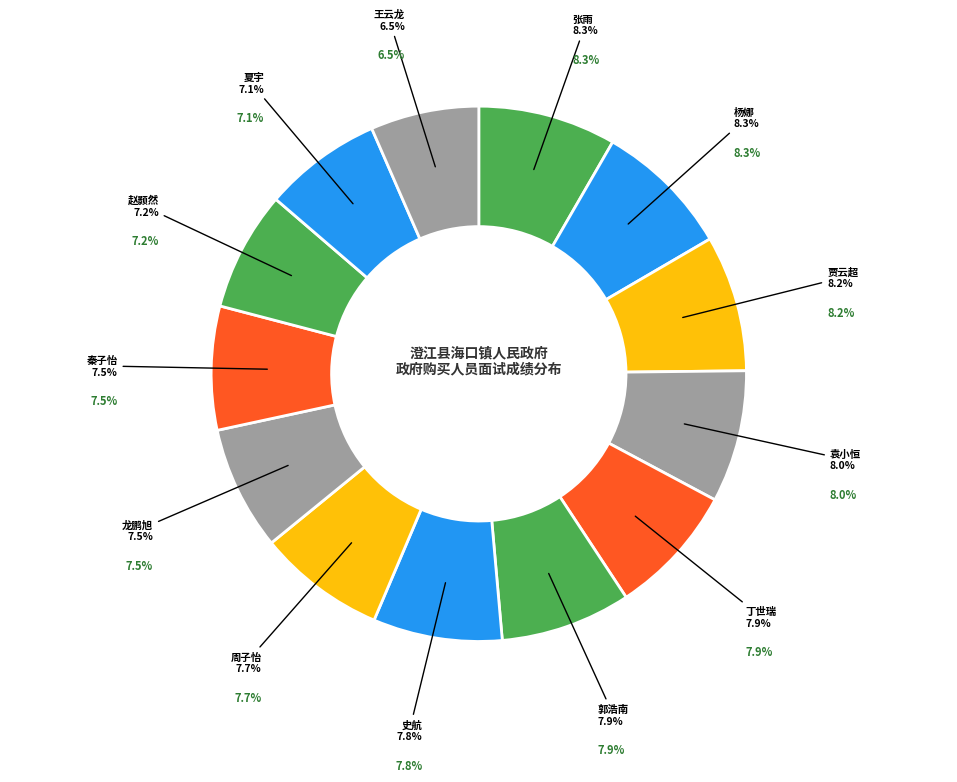

True or false: 秦子怡 accounts for 1% of the total.

False